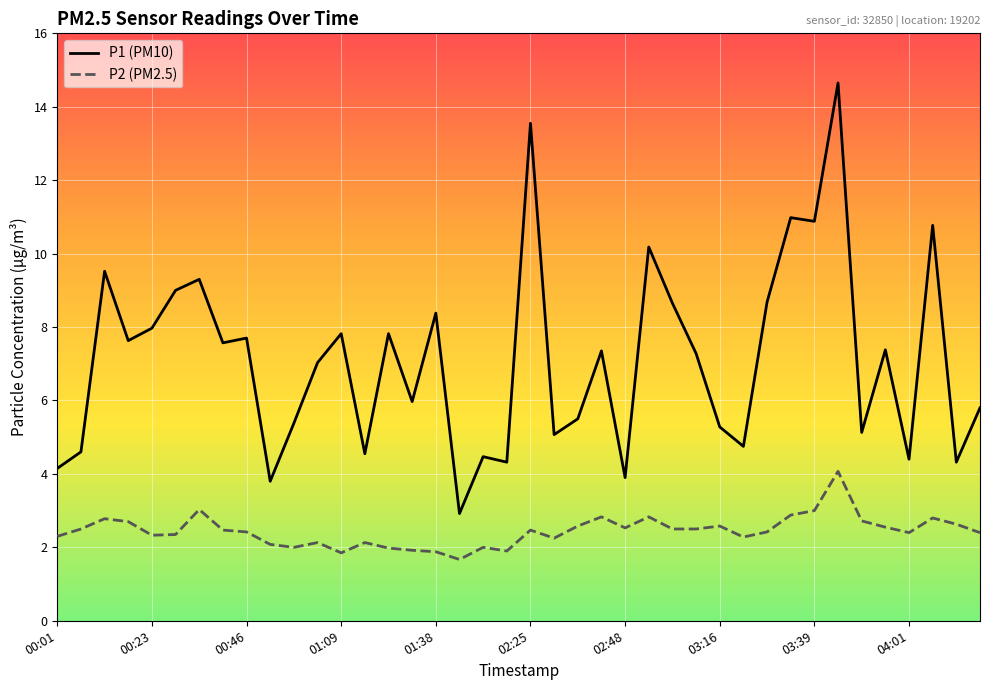

List the series in order of their overall mean, lowest first.

P2 (PM2.5), P1 (PM10)